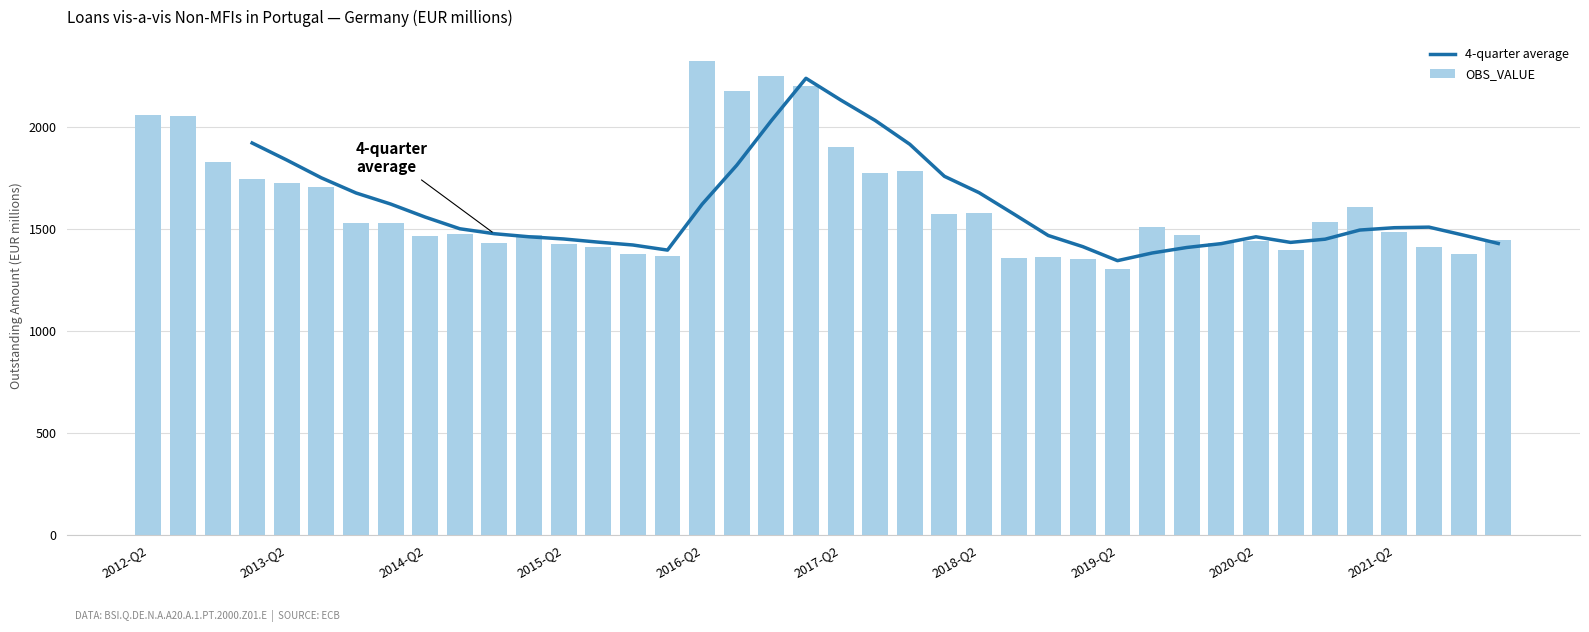

List the series in order of their overall mean, highest first.

4-quarter average, OBS_VALUE